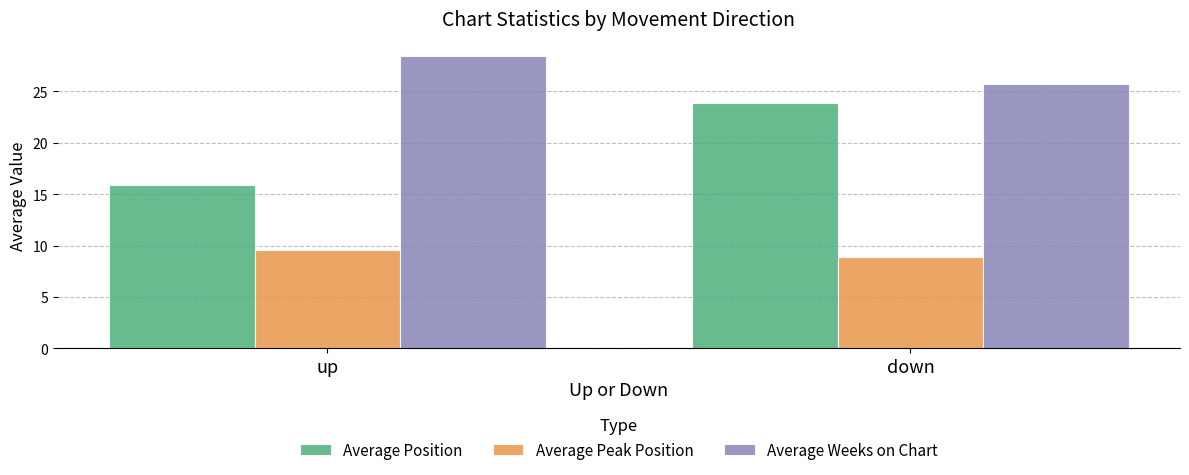

At which category is the sum across all series the highest?

down